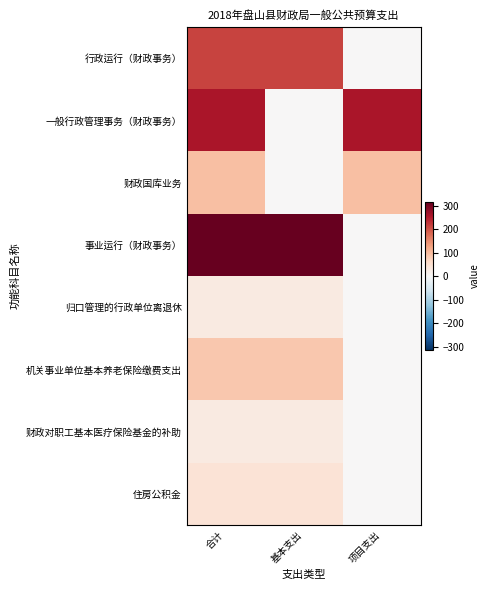

Which has a higher value, 基本支出 or 合计?

基本支出